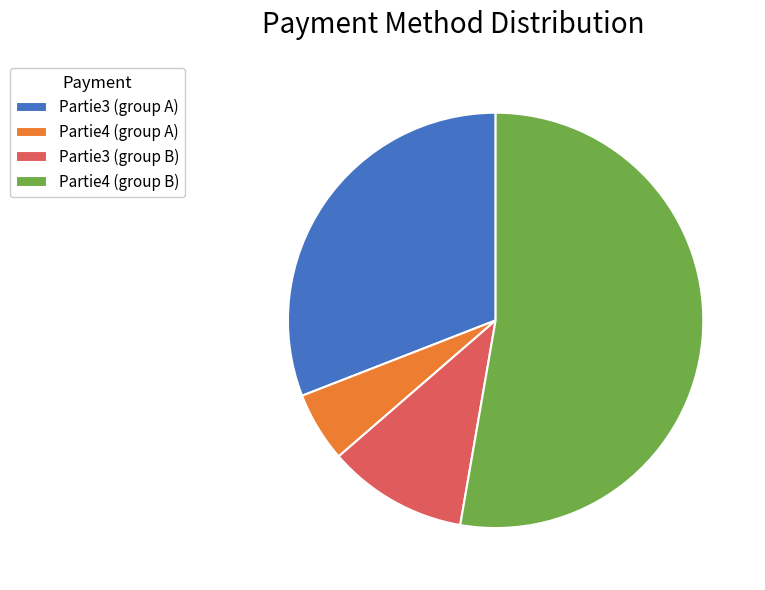

Rank the categories by value from lowest to highest.

Partie4 (group A), Partie3 (group B), Partie3 (group A), Partie4 (group B)